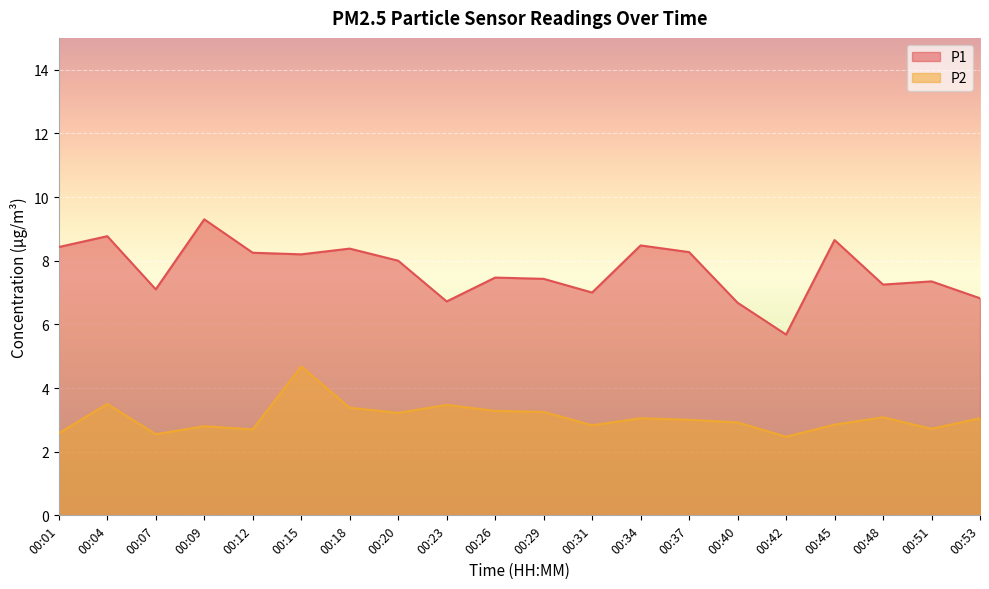

At which label does P2 first exceed 3?

00:04